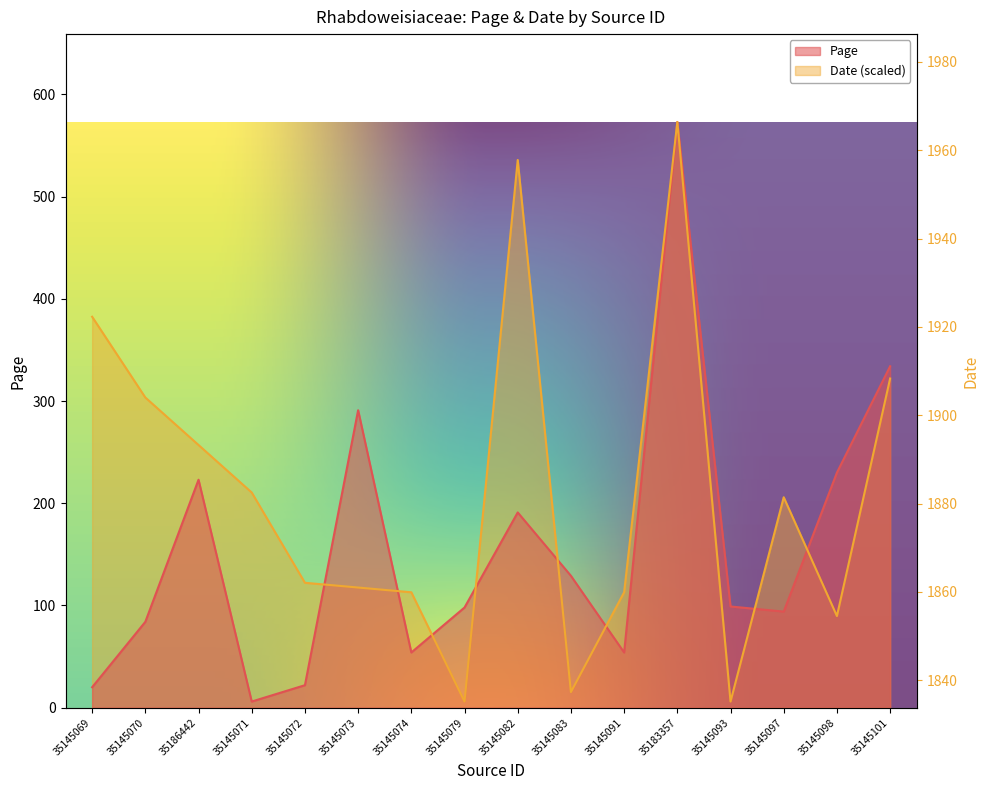

Does the chart have visible grid lines?

No